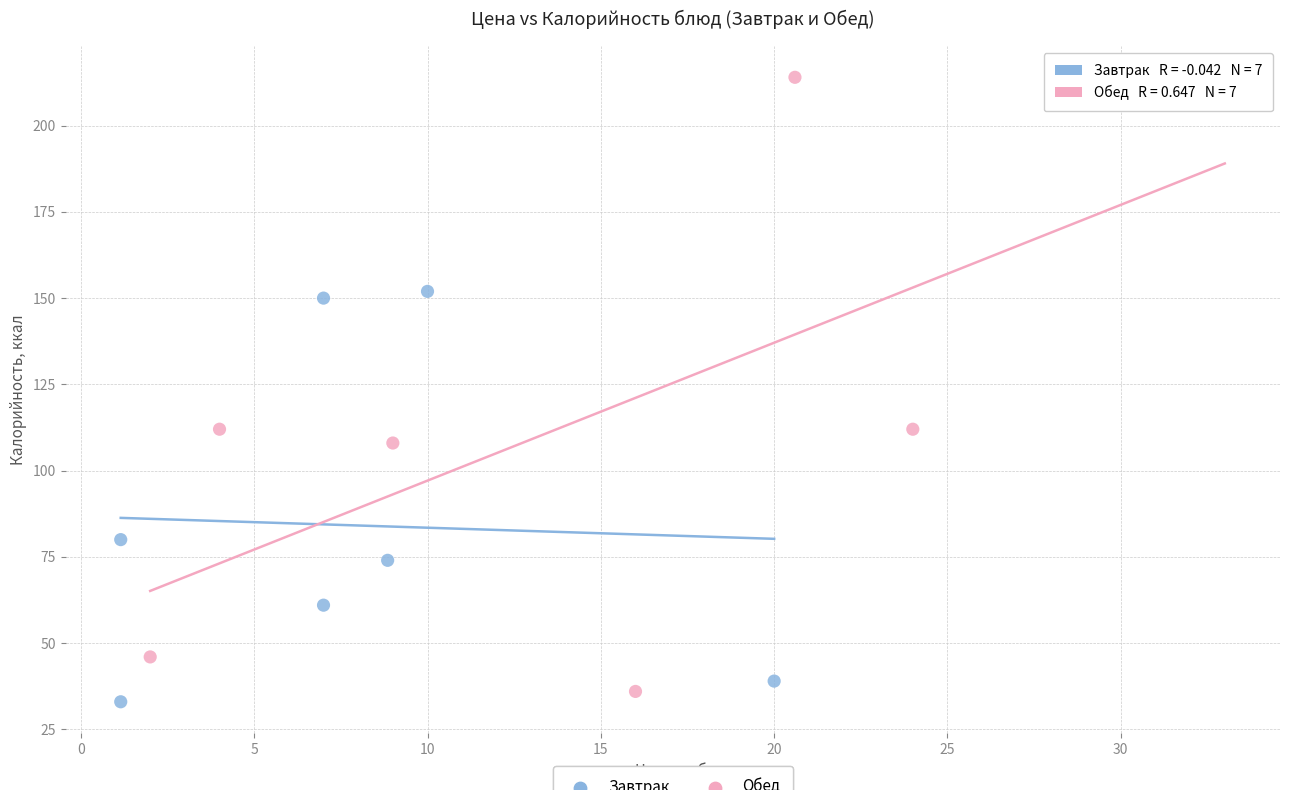

What are all the series names shown in the legend?

Завтрак, Обед